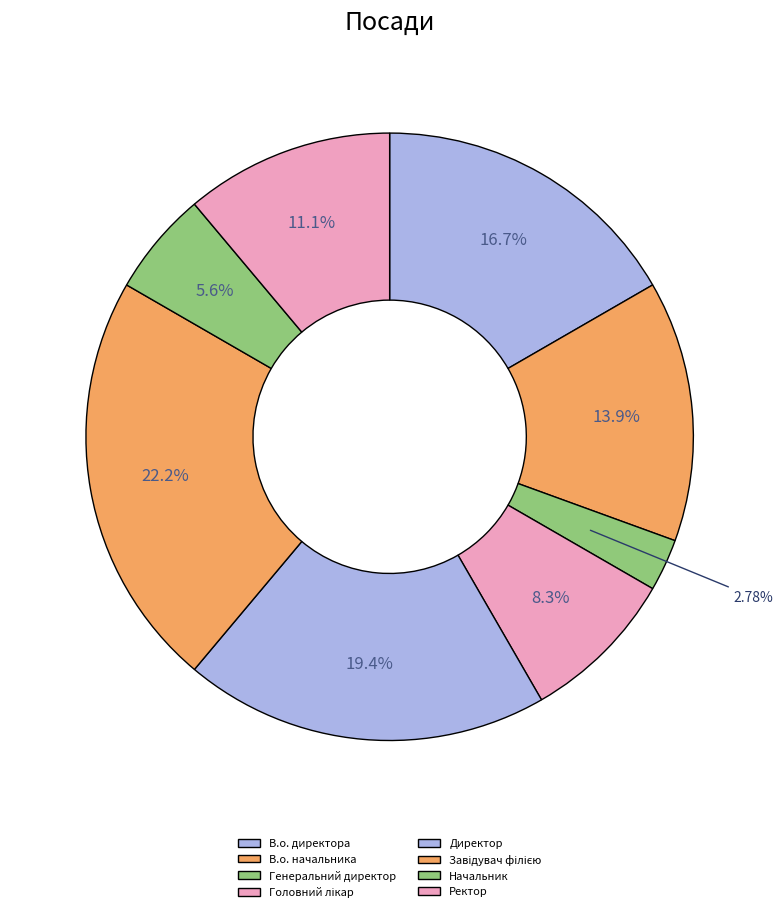

To the nearest percent, what is the combined percentage of Ректор and В.о. директора?

28%